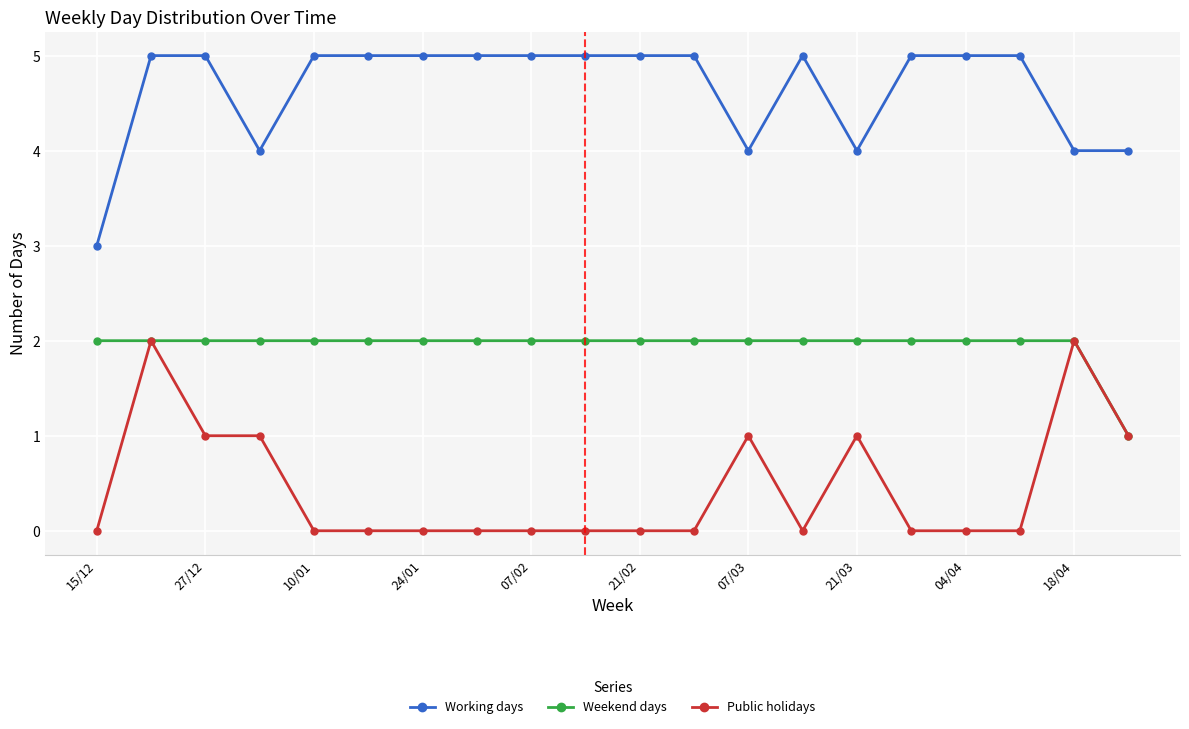

What are all the series names shown in the legend?

Working days, Weekend days, Public holidays